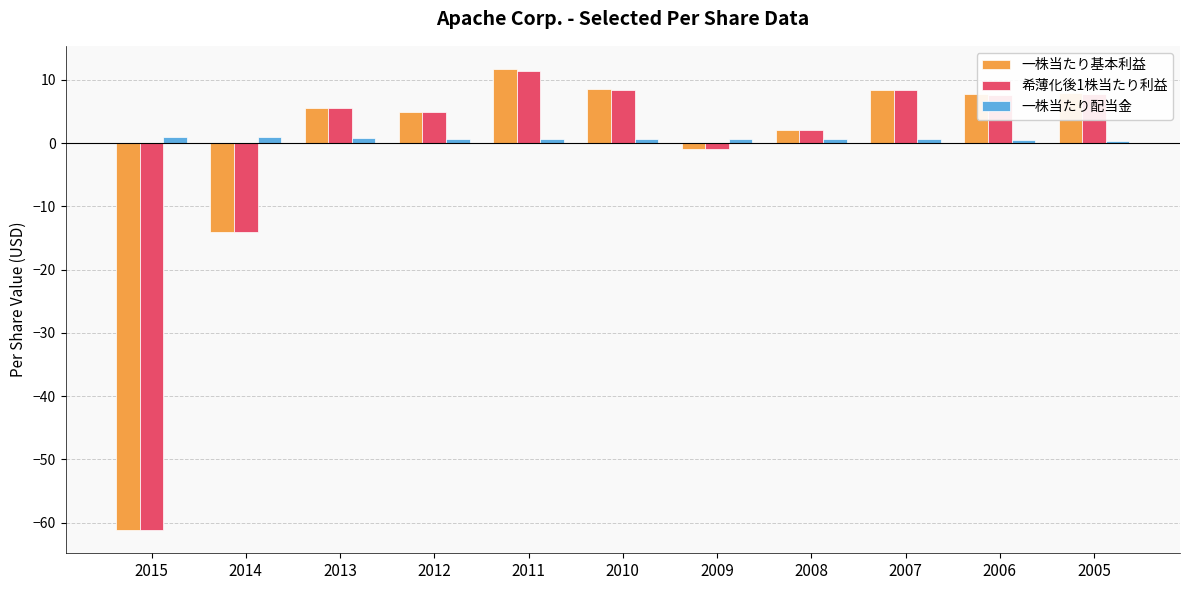

What is the lowest value of the 希薄化後1株当たり利益 series?

-61.2